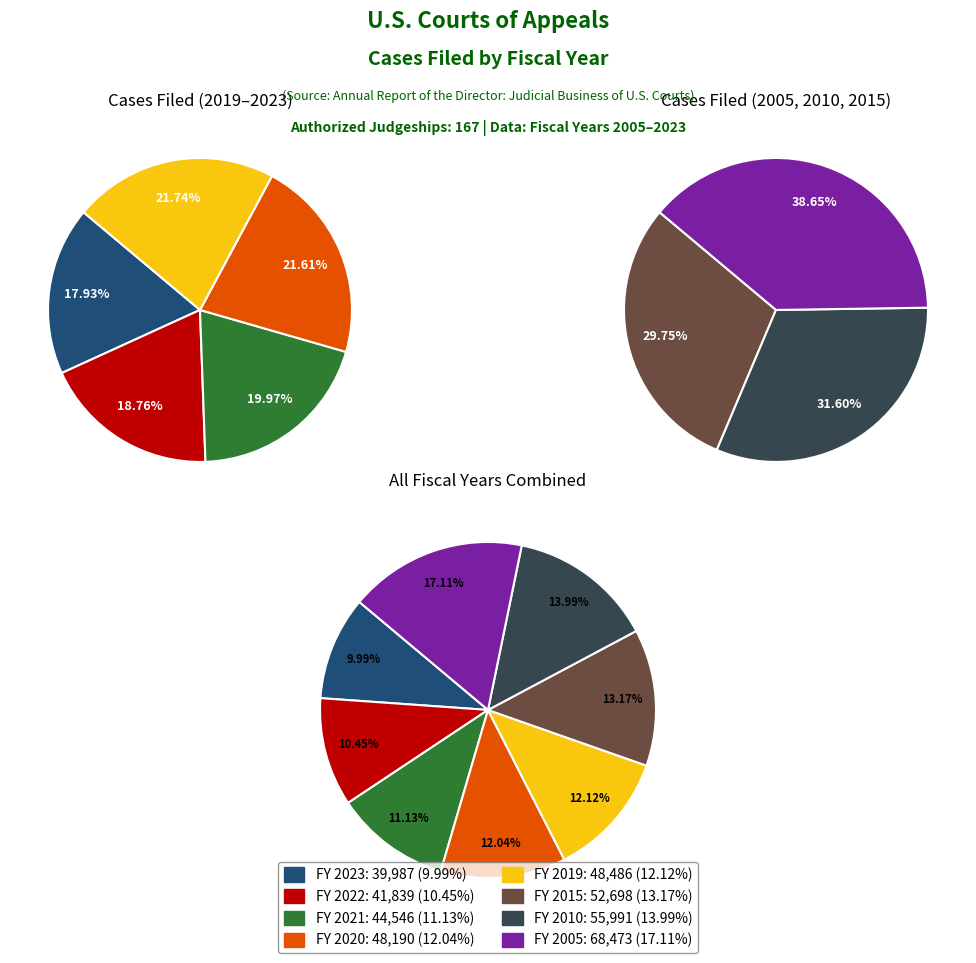

What is the ratio of the value at 2023 to the value at 2010?

0.7